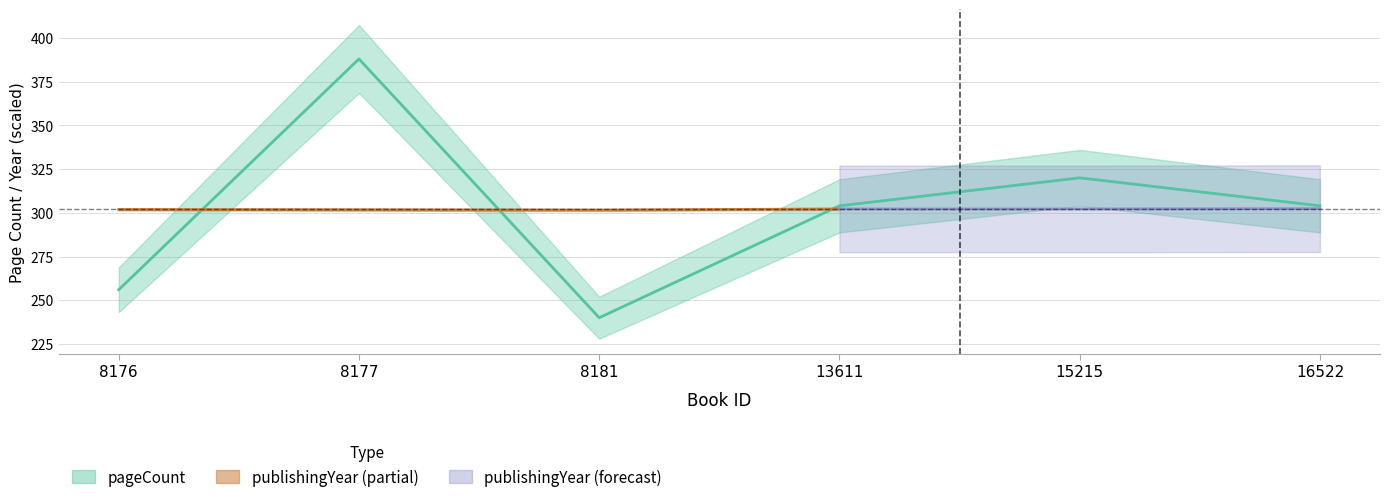

The value at 16522 is 122. True or false?

False